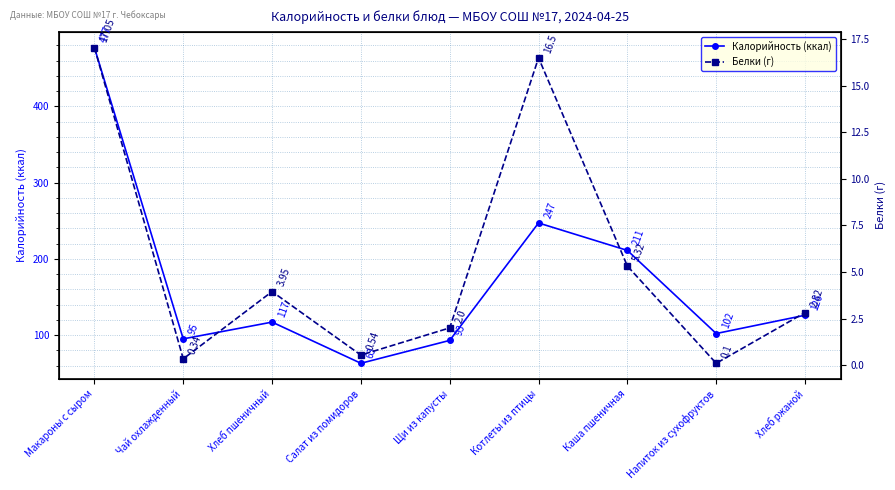

True or false: Калорийность (ккал) has more than 0 points higher than both neighbors.

True